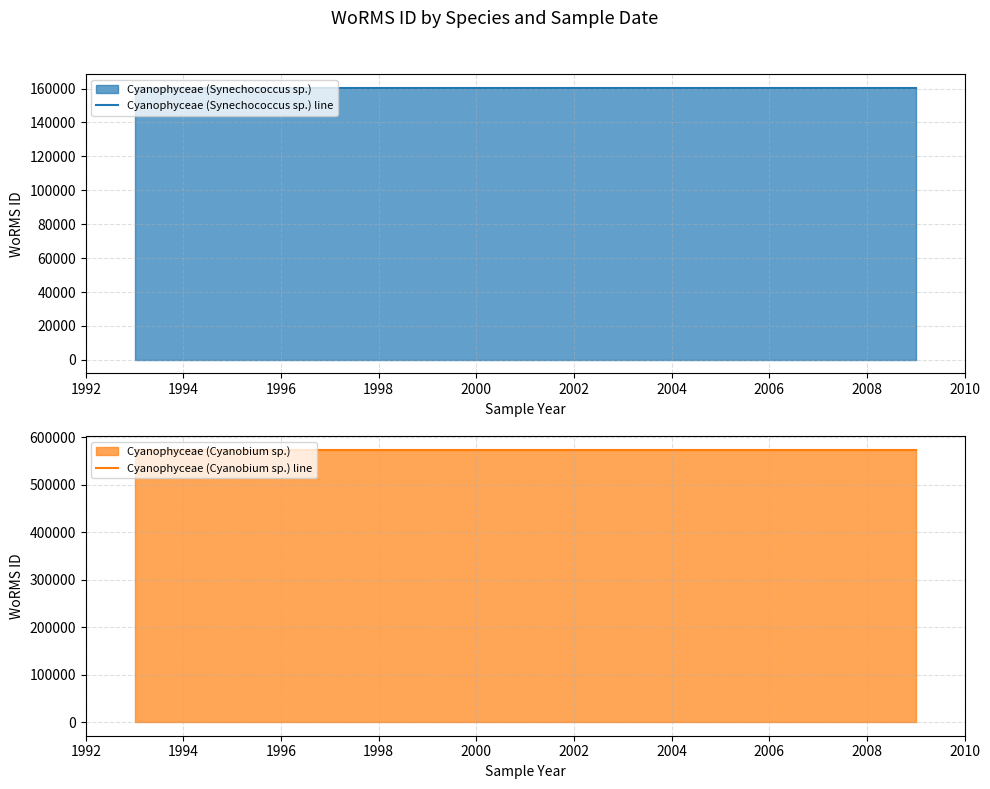

Does the chart display data point markers on the line(s)?

No